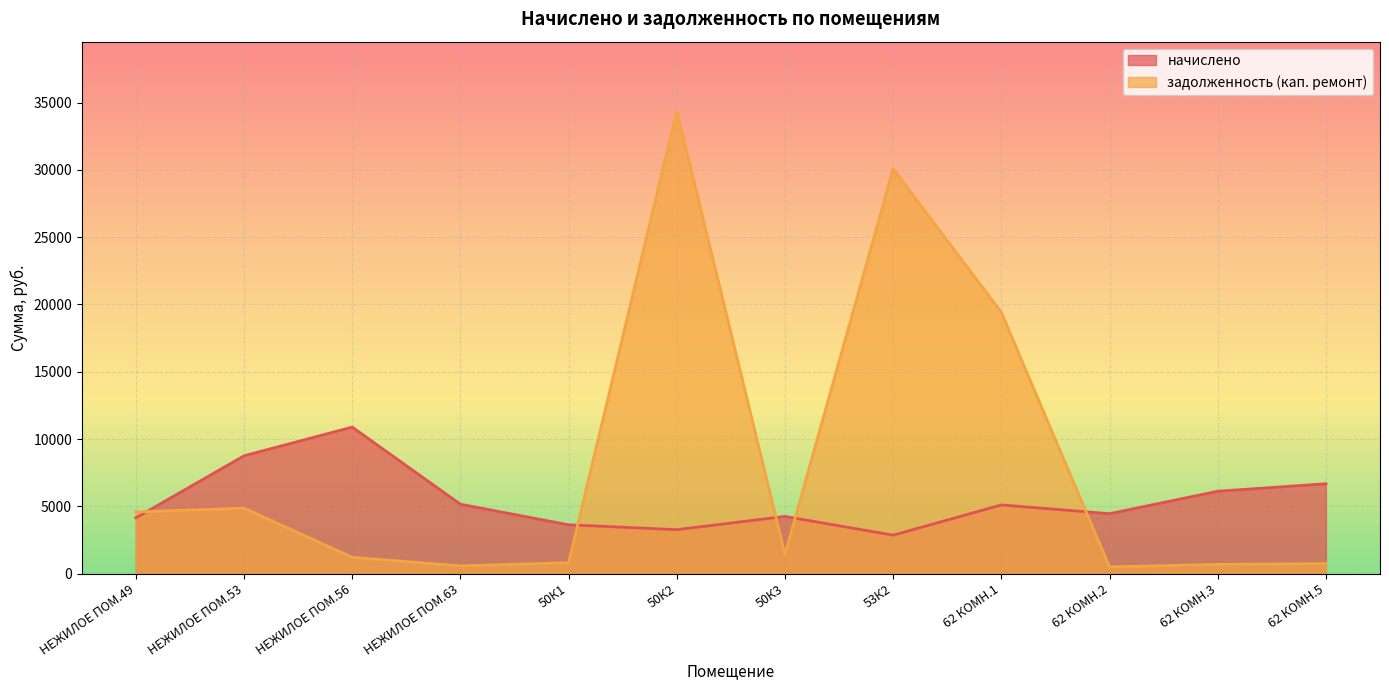

Which series changed the most between НЕЖИЛОЕ ПОМ.53 and 50К1?

начислено